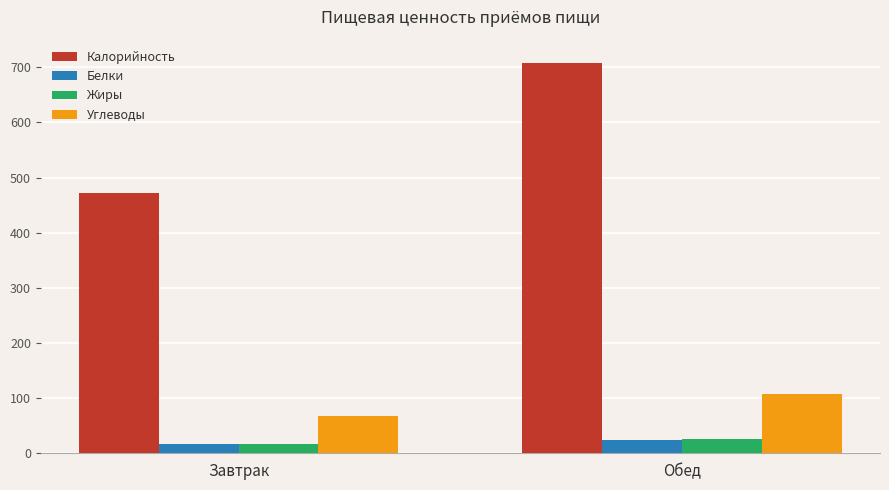

True or false: Калорийность has a value of 651.4 at Завтрак.

False